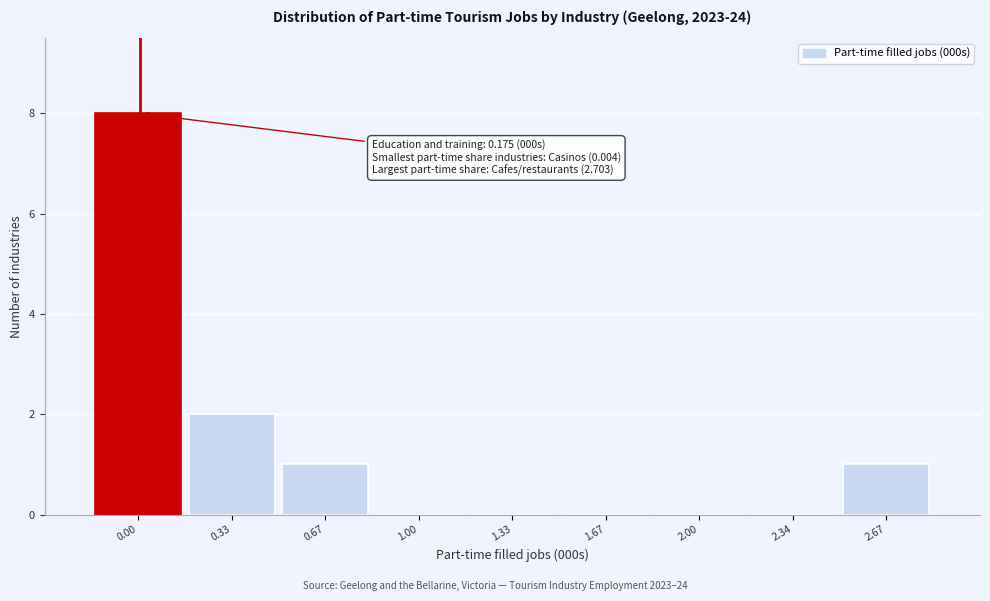

Reading left to right, what are all the values shown in this chart?

0.00=8	0.33=2	0.67=1	1.00=0	1.33=0	1.67=0	2.00=0	2.34=0	2.67=1